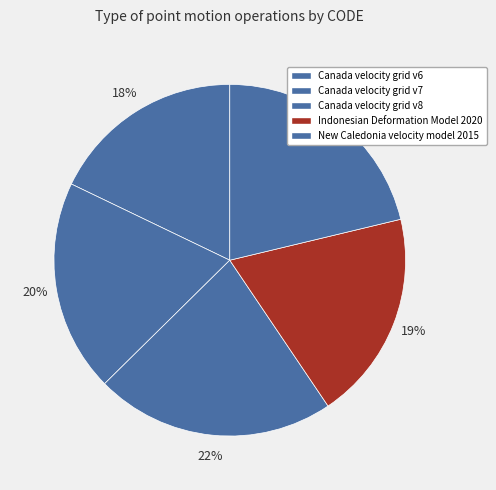

What is the change in value from Canada velocity grid v8 to New Caledonia velocity model 2015?

-384